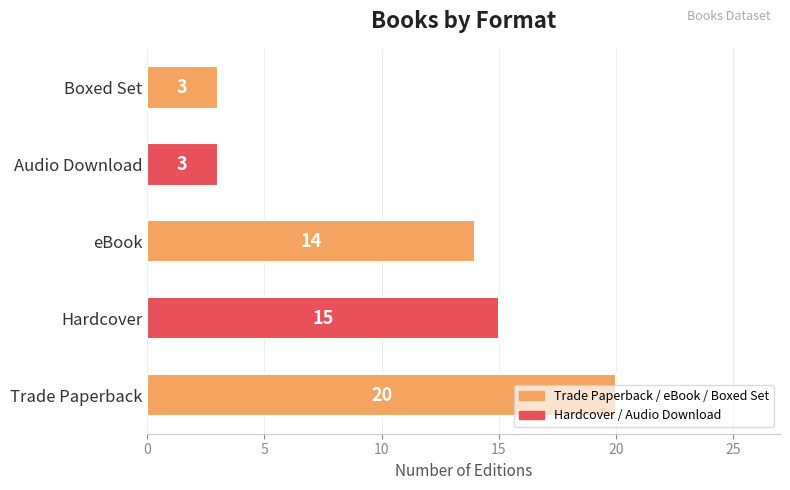

What is the difference between the second highest and second lowest values?

12